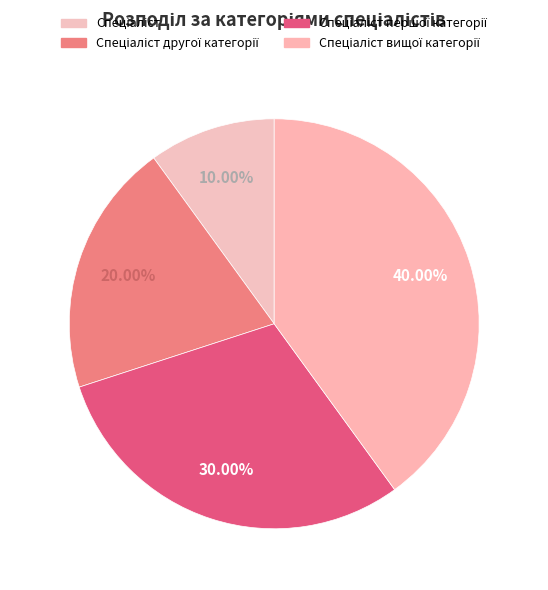

To the nearest percent, what is the combined percentage of Спеціаліст першої категорії and Спеціаліст другої категорії?

50%